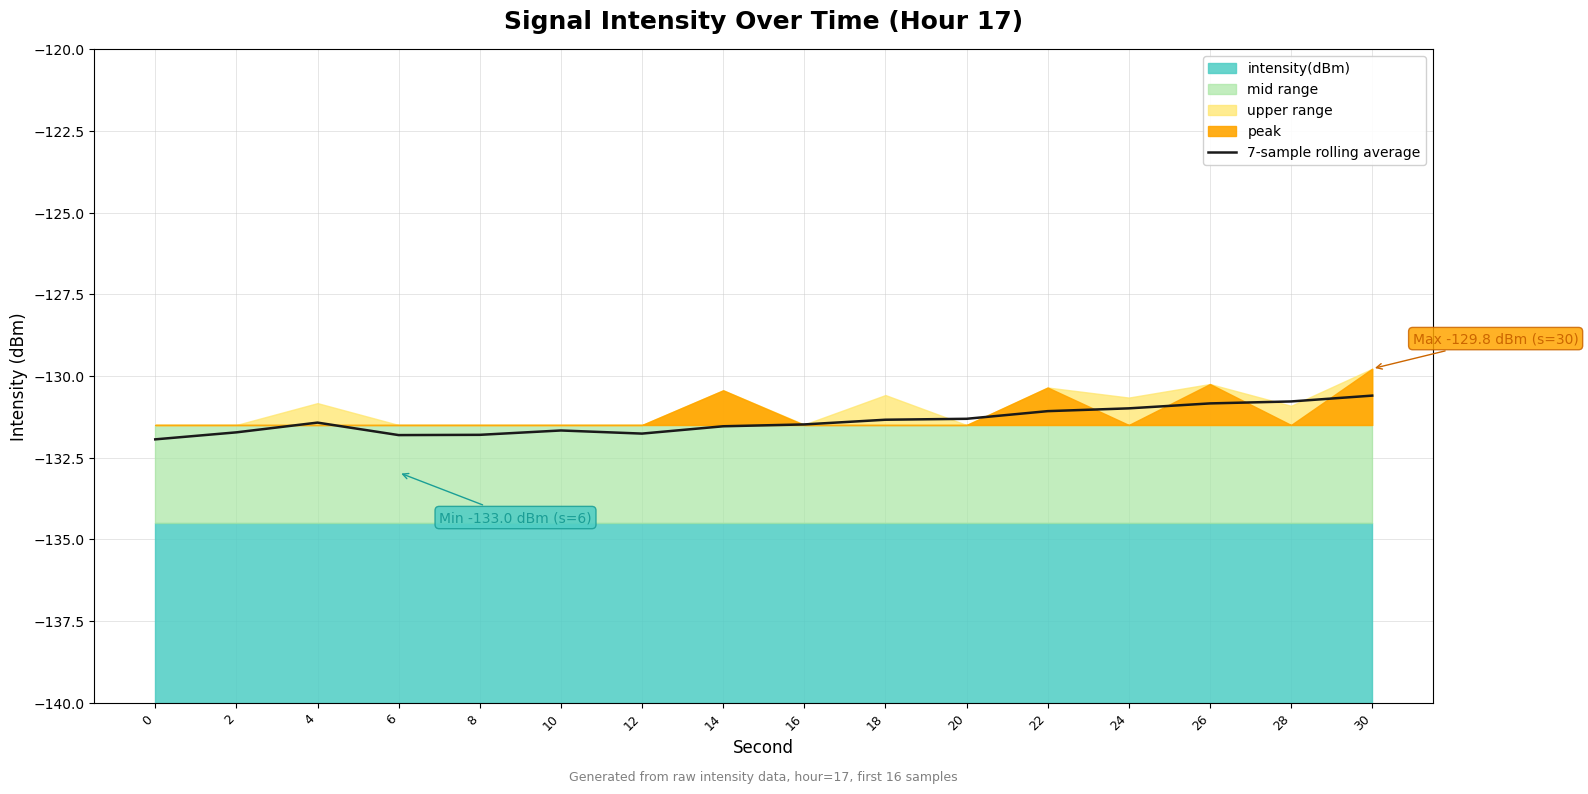

Reading left to right, transcribe all the data shown in this chart.

0=-131.9	2=-131.7	4=-131.4	6=-131.8	8=-131.8	10=-131.7	12=-131.8	14=-131.5	16=-131.5	18=-131.3	20=-131.3	22=-131.1	24=-131.0	26=-130.8	28=-130.8	30=-130.6